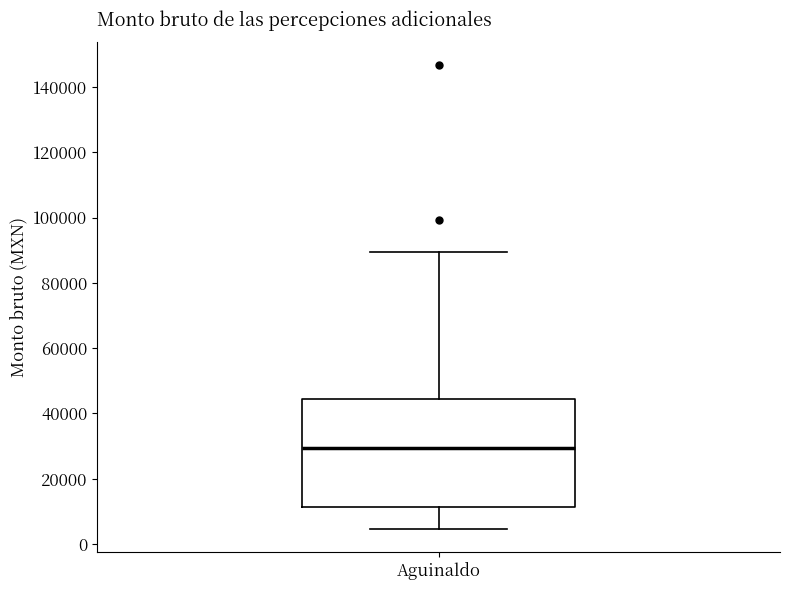

Read this box plot against the y-axis: the position of the median line, the range covered by the box, and the ends of both whiskers. The values are not printed on the chart, so give them approximately, as read against the axis.

median 30000, box 12000 to 44000, whiskers 4000 to 90000